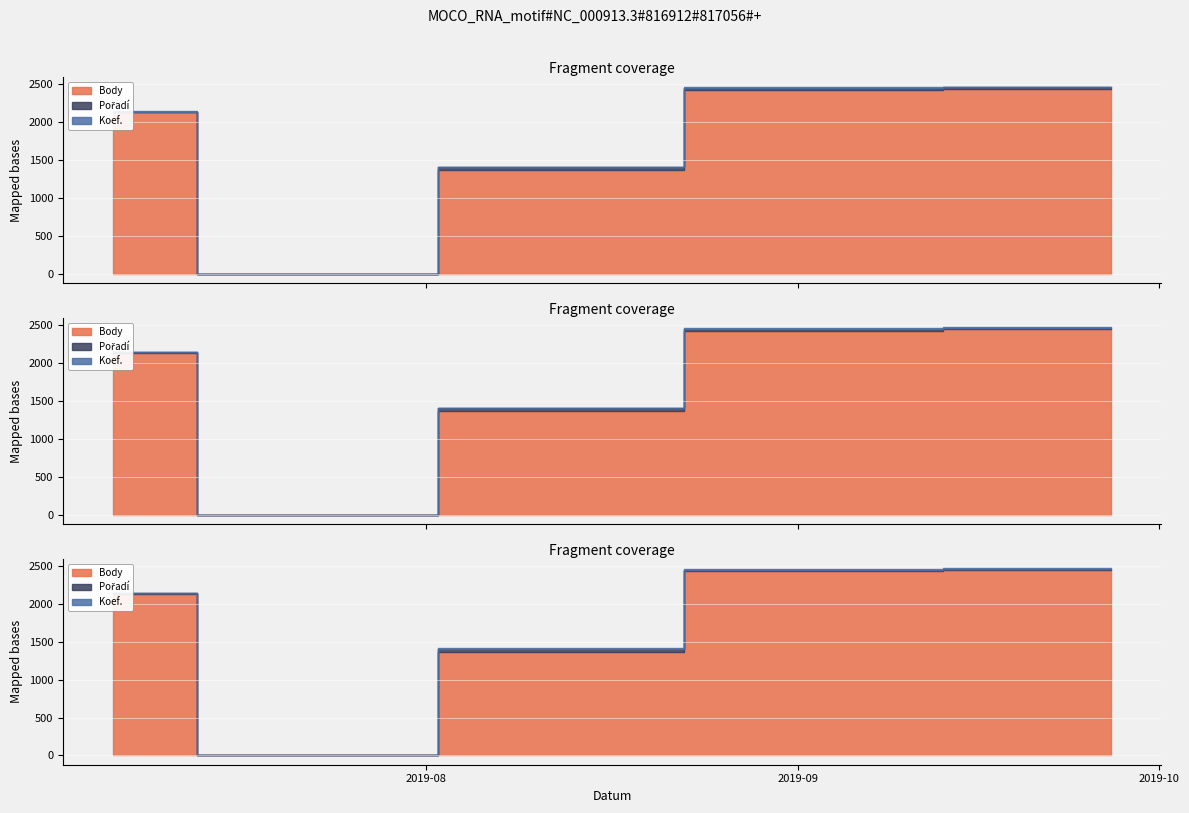

Reading left to right, extract all data points from this chart.

Body: 2019-07-06=2136	2019-07-20=0	2019-08-15=1369	2019-08-30=2429	2019-09-27=2444
Pořadí: 2019-07-06=5	2019-07-20=0	2019-08-15=37	2019-08-30=19	2019-09-27=15
Koef.: 2019-07-06=7	2019-07-20=0	2019-08-15=7	2019-08-30=12	2019-09-27=12